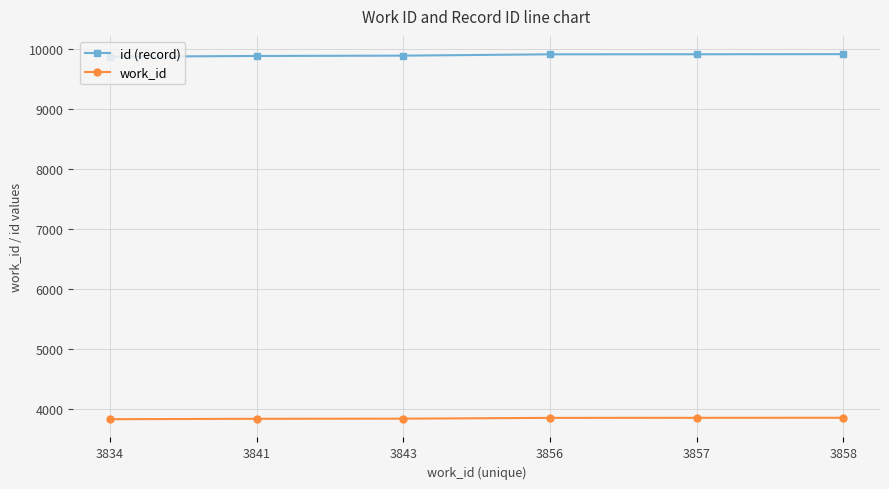

How many series are shown in this chart?

2